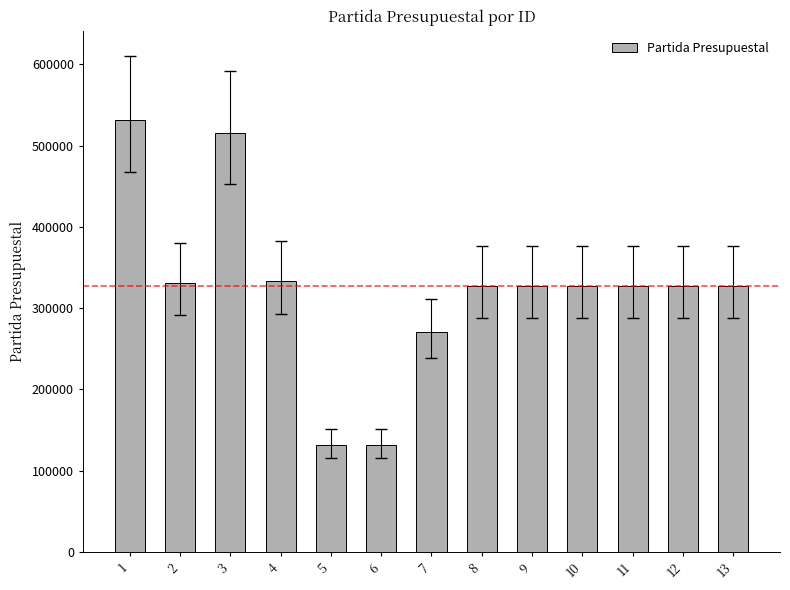

What is the value of the 10th bar from the left?

327010